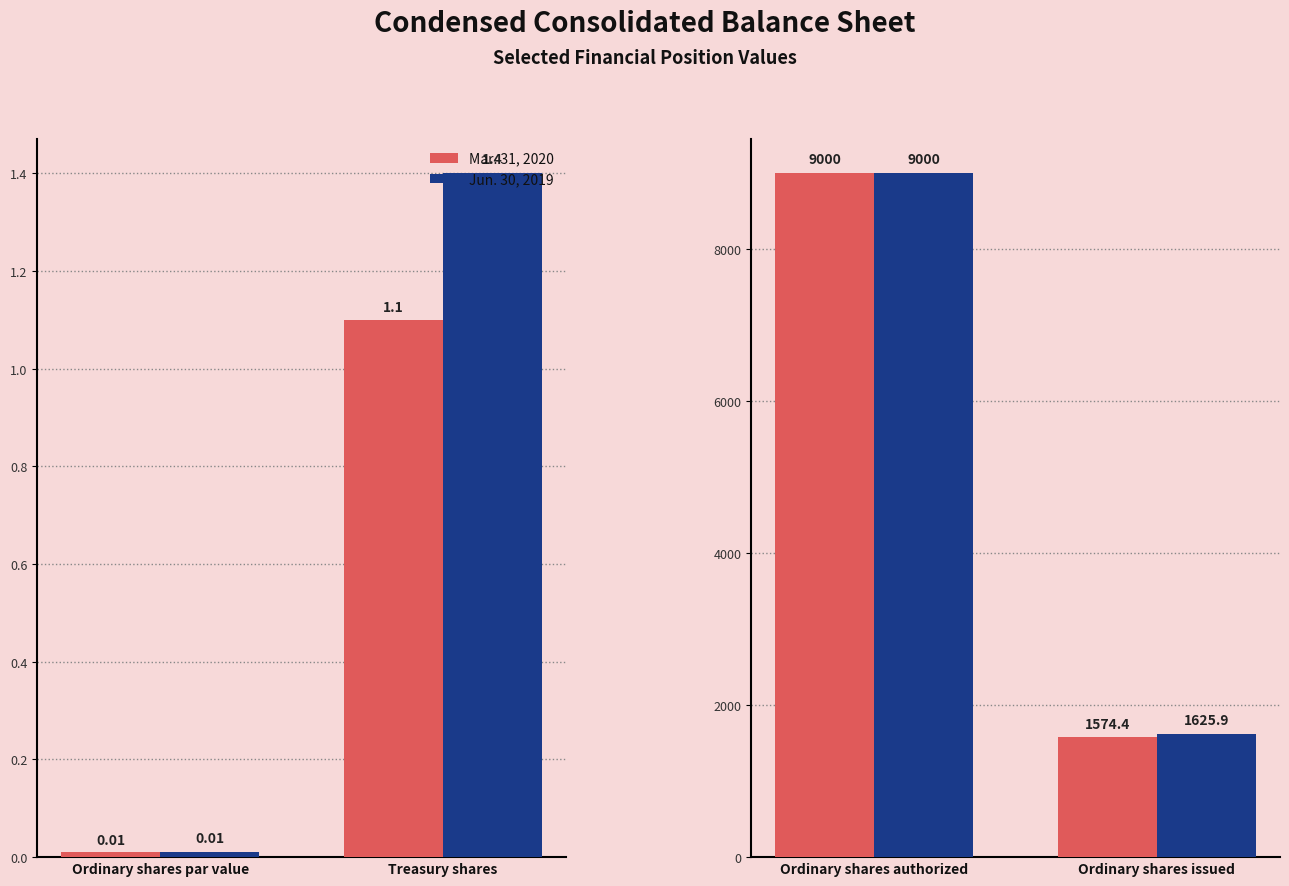

How many groups of bars are there?

2